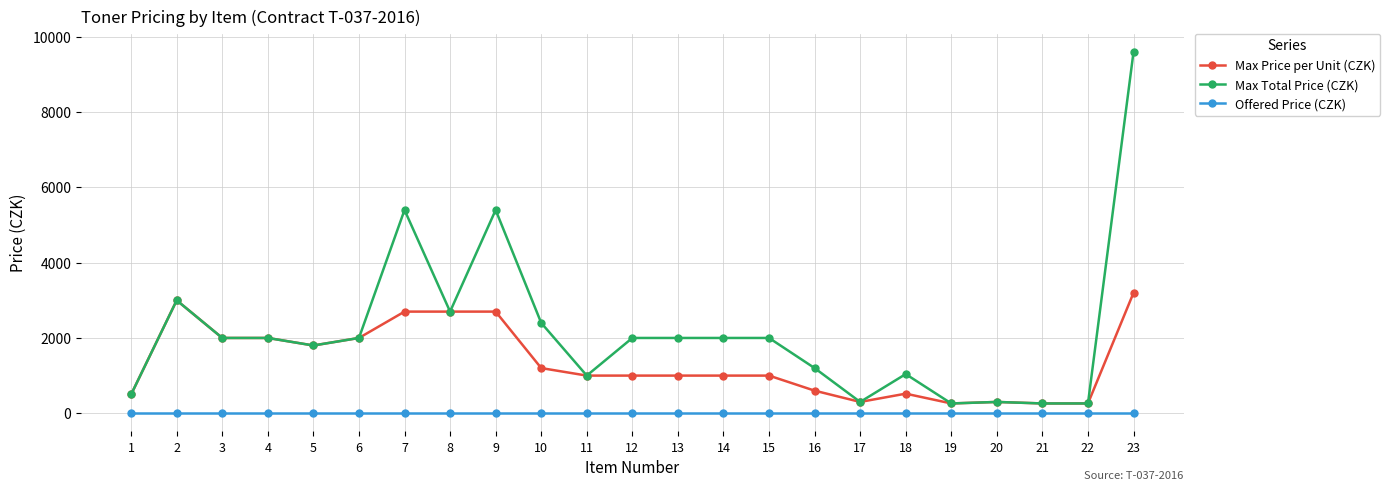

True or false: Max Total Price (CZK) has a value of 9647 at 7.

False